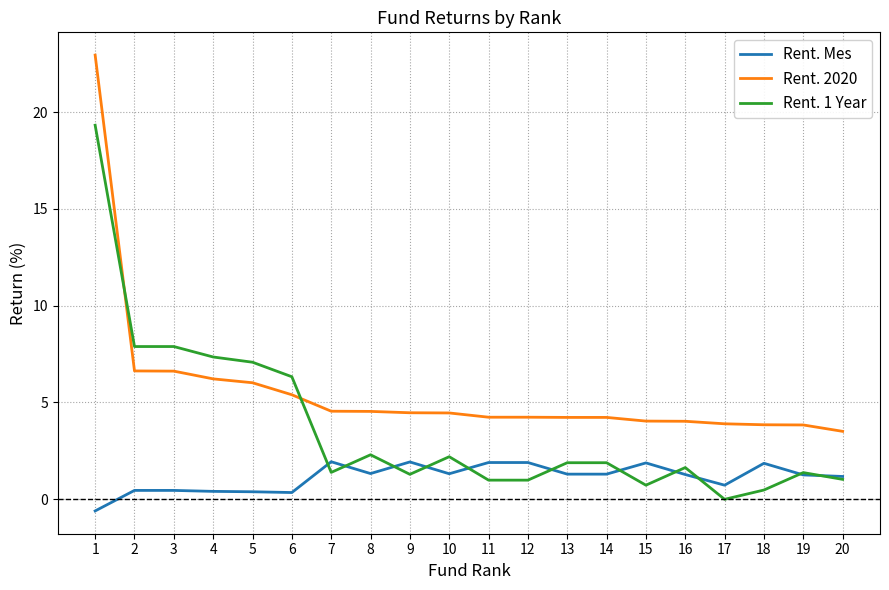

Rank the series at 2 from highest to lowest value.

Rent. 1 Year, Rent. 2020, Rent. Mes